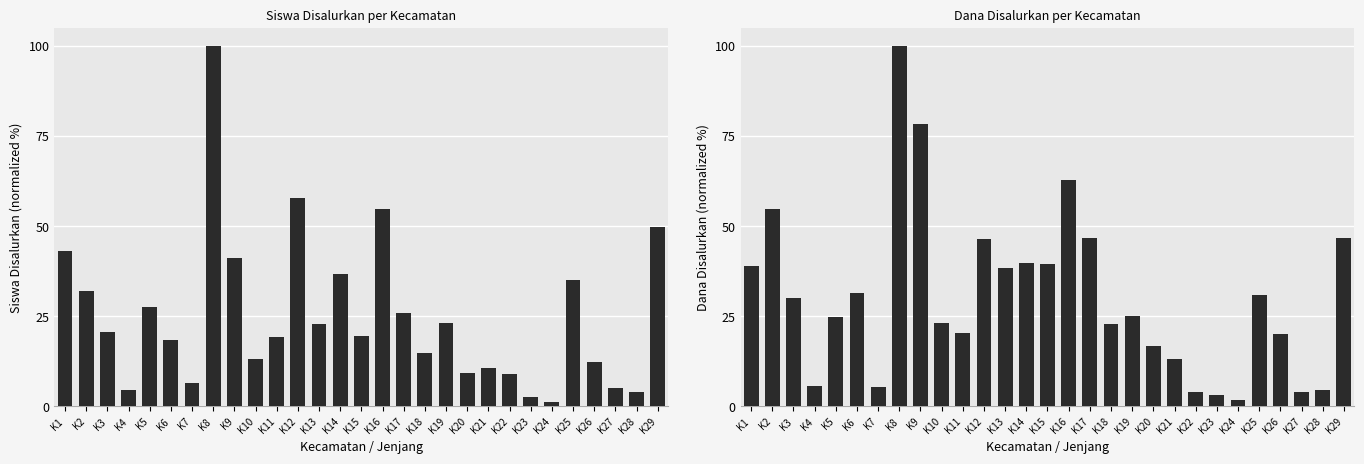

What is the sum of the Siswa Disalurkan values at K10 and K26?

25.4